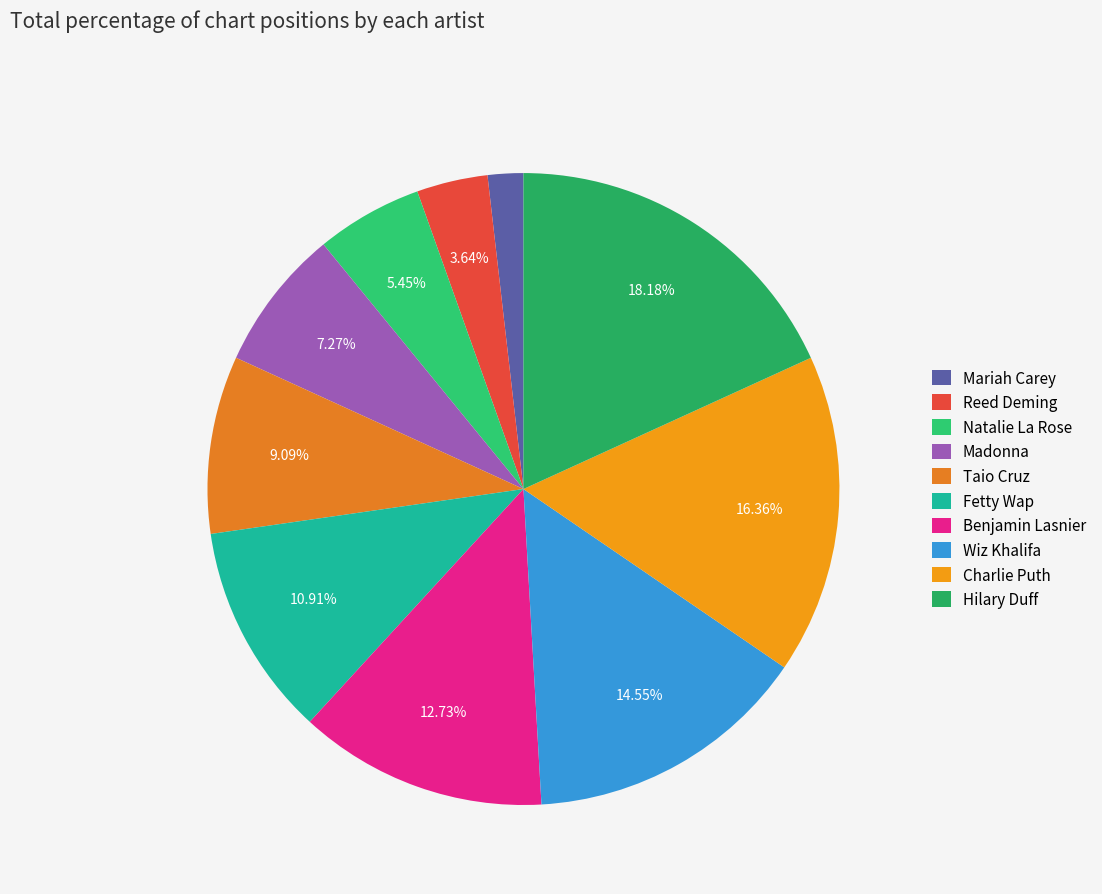

Is Fetty Wap the majority of the pie?

No